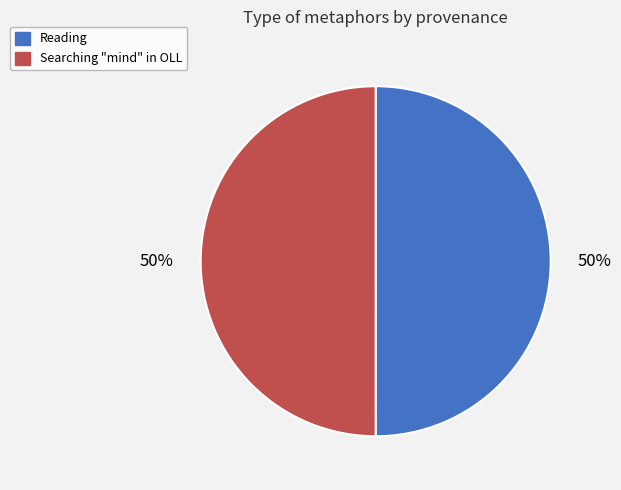

To the nearest percent, what is the average slice percentage?

50%